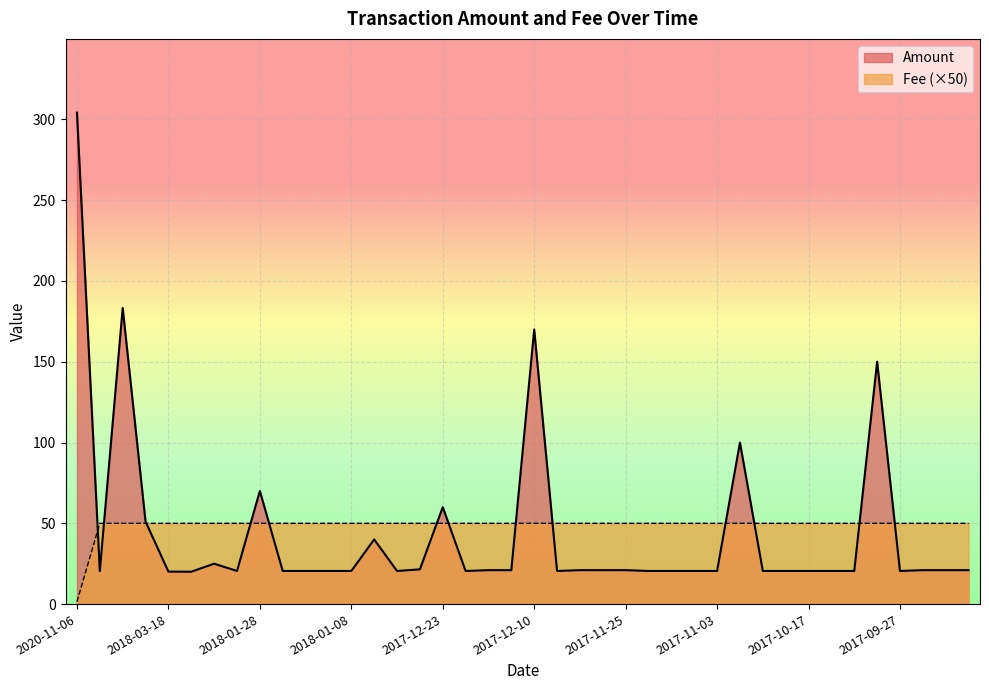

At which category does the chart reach its peak across all series?

2020-11-06